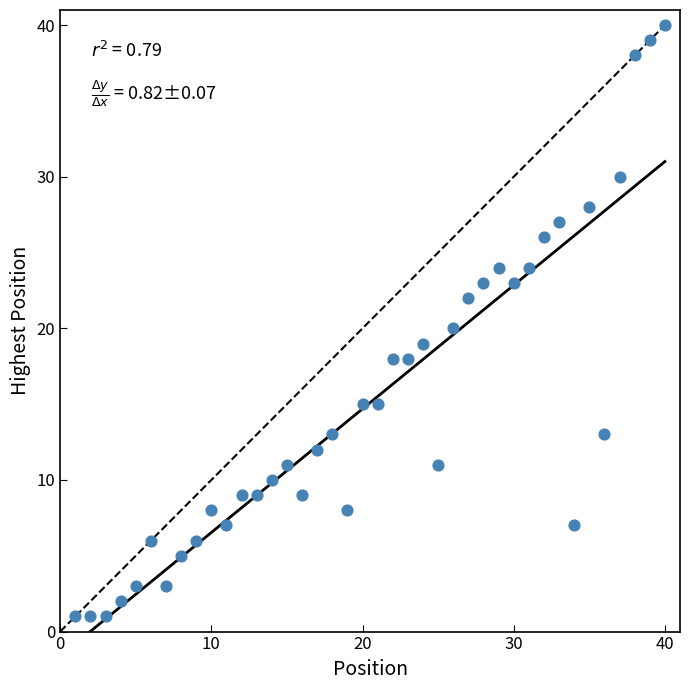

What is the range of X values (max minus min)?

39